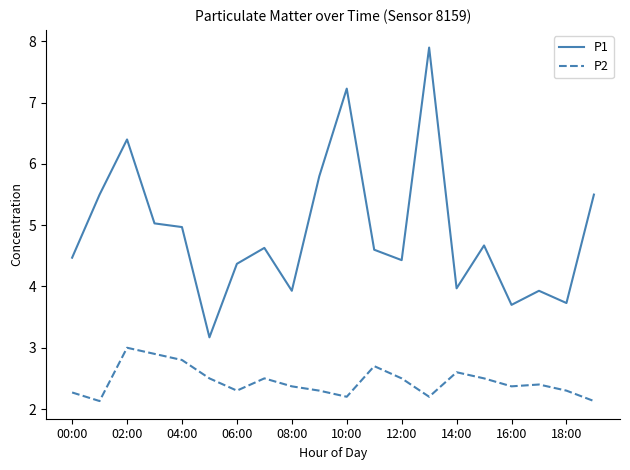

Which series has the widest spread of values?

P1